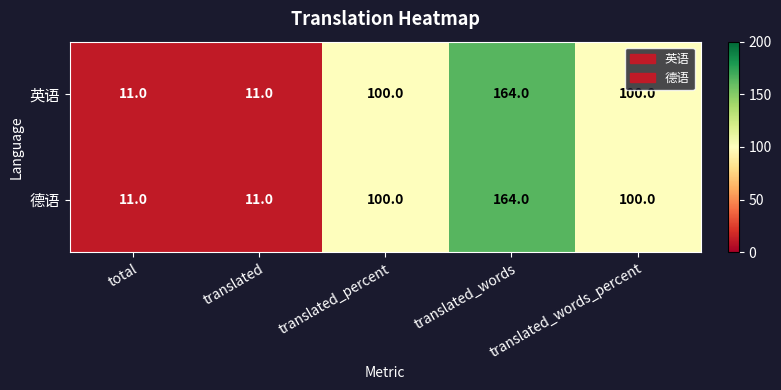

Is it true that 英语 equals 15 at translated?

False